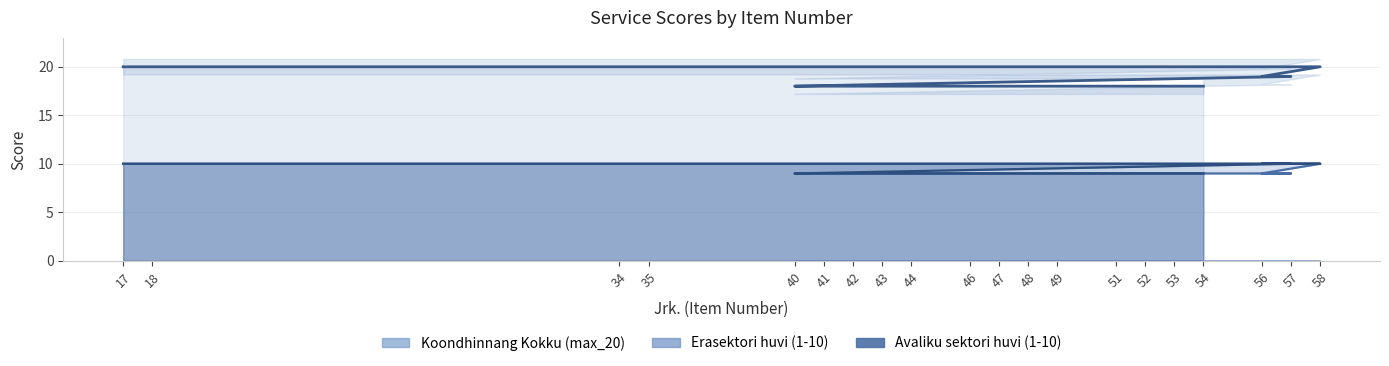

Count the Avaliku sektori huvi (1-10) values in the range 9 to 10.

20